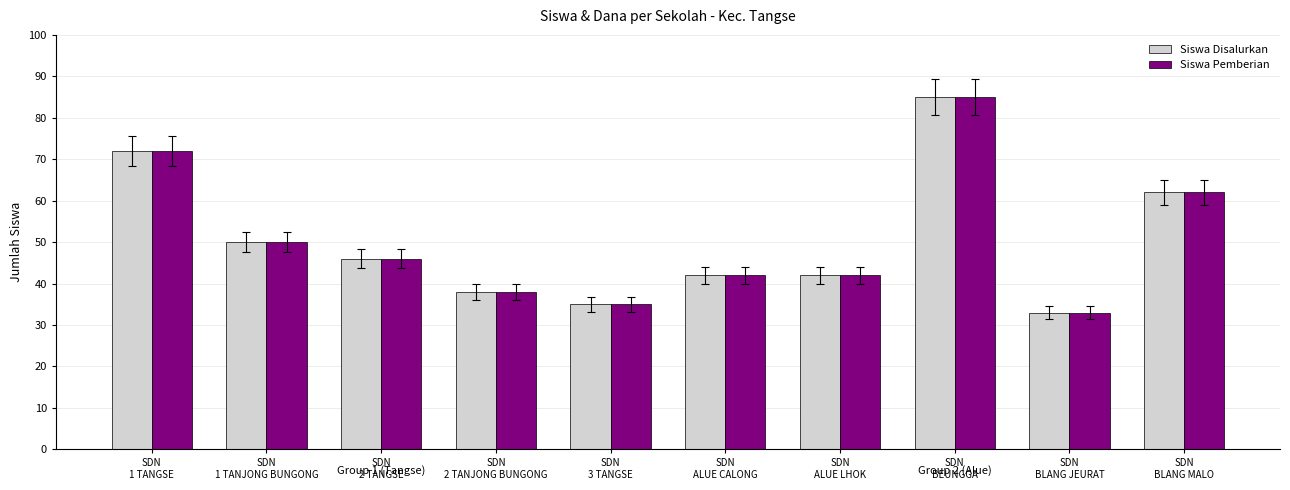

Does the chart contain any negative values?

No